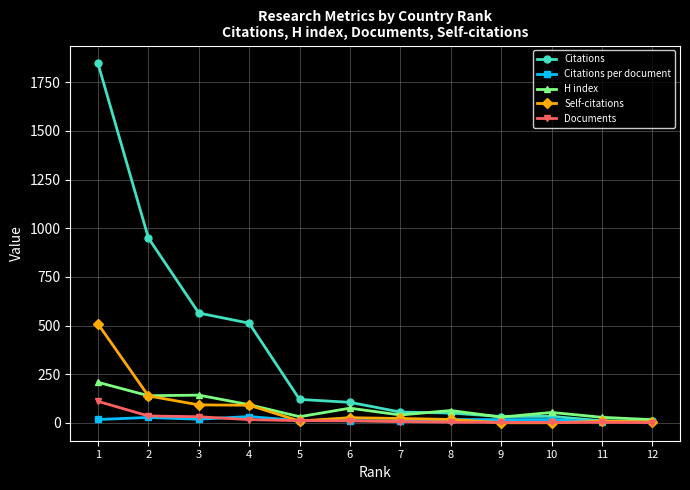

Which category has the highest value across all series?

1